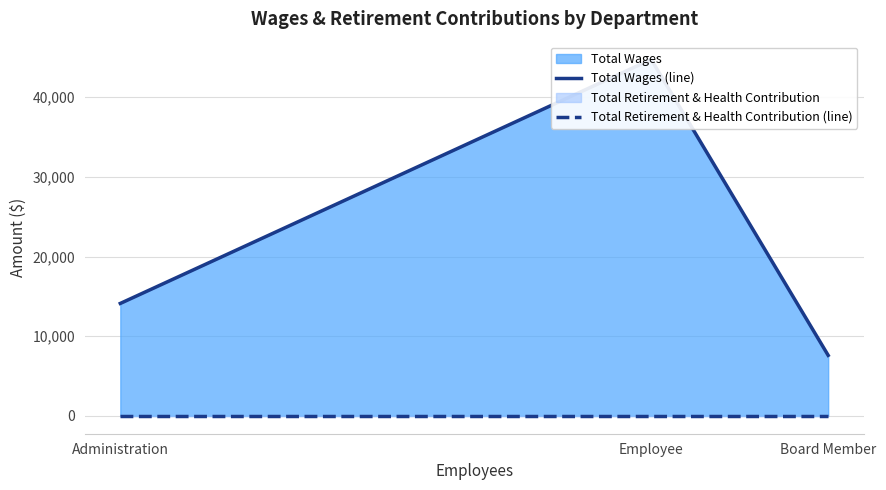

How many series are shown in this chart?

2